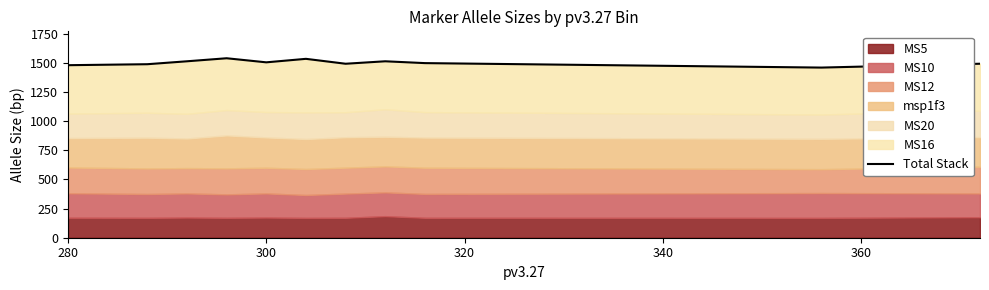

The chart shows a value of 1031.8 at 340. True or false?

False